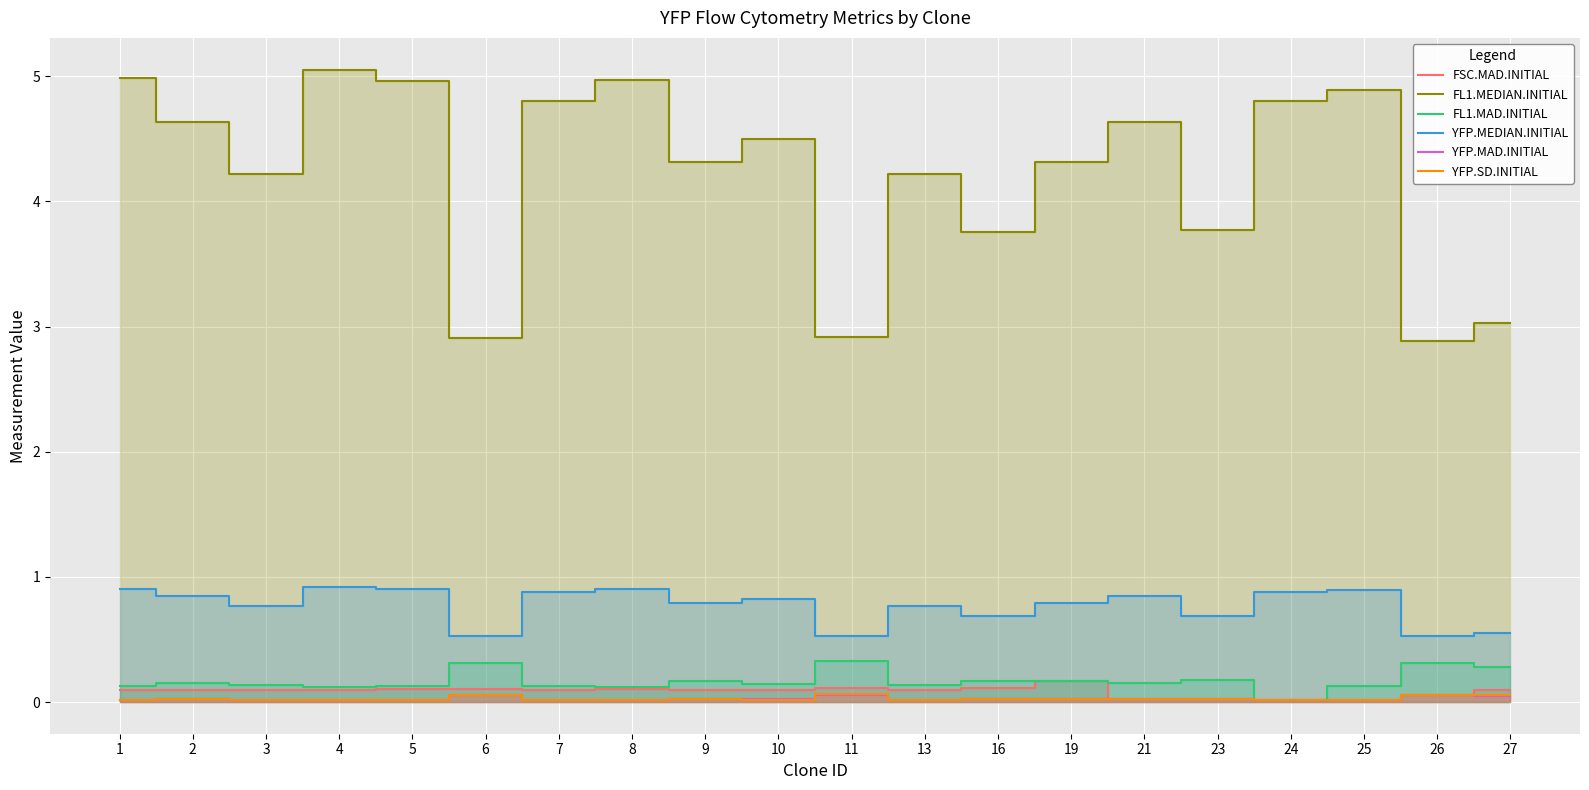

True or false: FL1.MEDIAN.INITIAL has more than 0 interior local peaks.

True